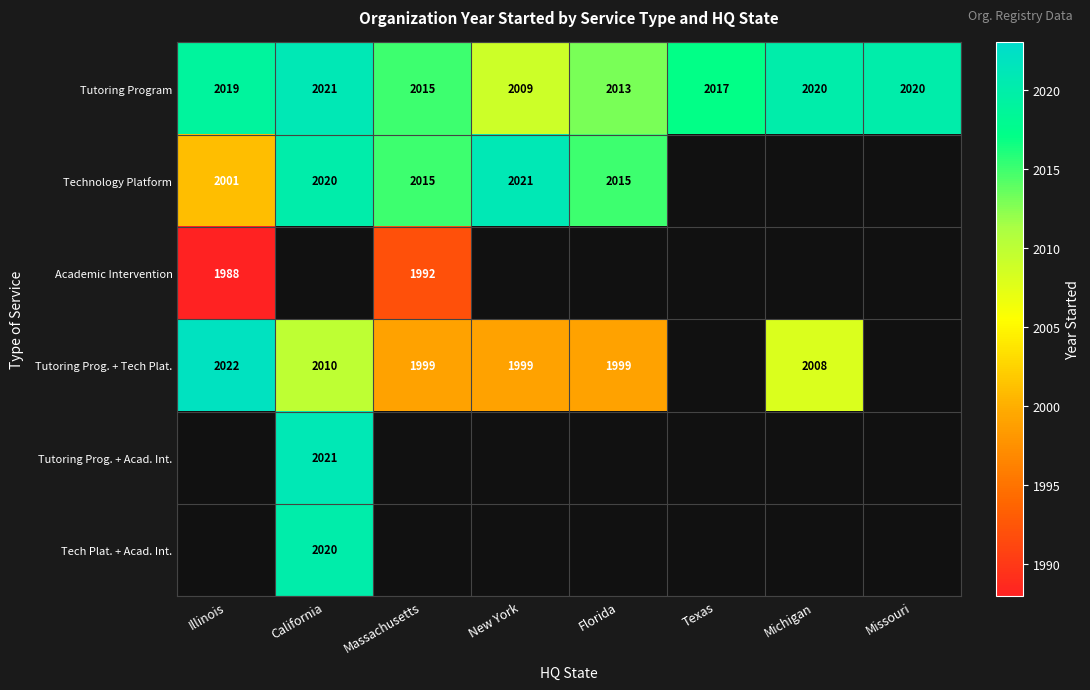

True or false: Tutoring Program has a value of 2017 at Texas.

True